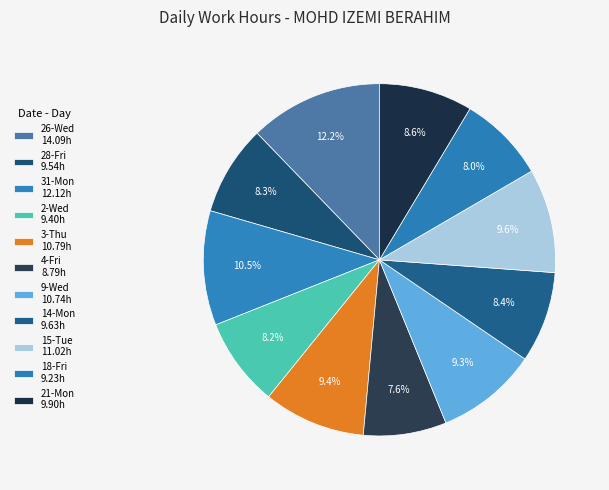

Between 18-Fri and 9-Wed, which is larger?

9-Wed